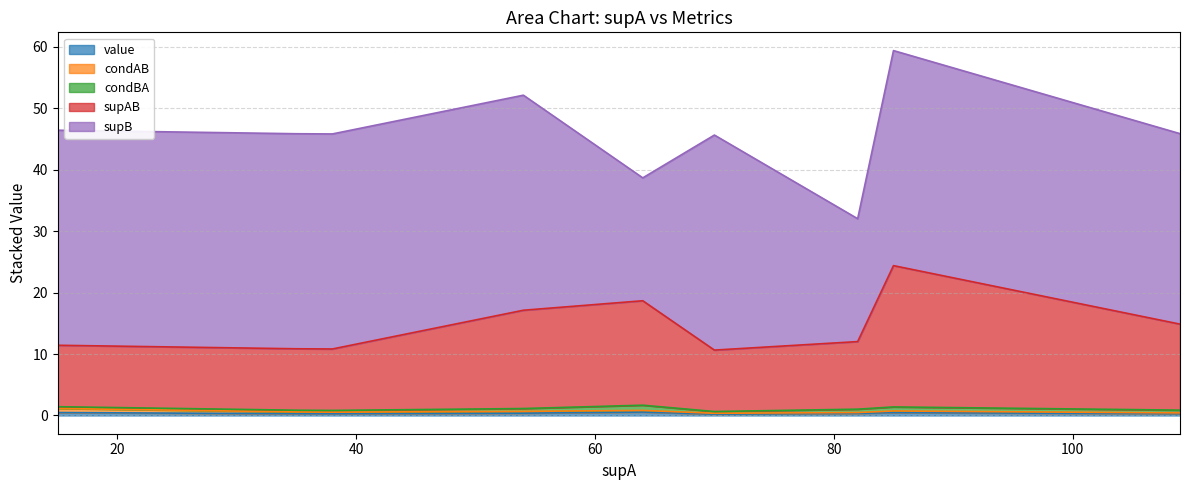

Reading left to right, extract all data points from this chart.

value: 15=0.5	35=0.3	38=0.3	54=0.4	64=0.6	70=0.2	82=0.3	85=0.5	109=0.3
condAB: 15=0.7	35=0.3	38=0.3	54=0.3	64=0.3	70=0.1	82=0.1	85=0.3	109=0.1
condBA: 15=0.3	35=0.3	38=0.3	54=0.5	64=0.8	70=0.3	82=0.6	85=0.7	109=0.5
supAB: 15=10.0	35=10.0	38=10.0	54=16.0	64=17.0	70=10.0	82=11.0	85=23.0	109=14.0
supB: 15=35.0	35=35.0	38=35.0	54=35.0	64=20.0	70=35.0	82=20.0	85=35.0	109=31.0